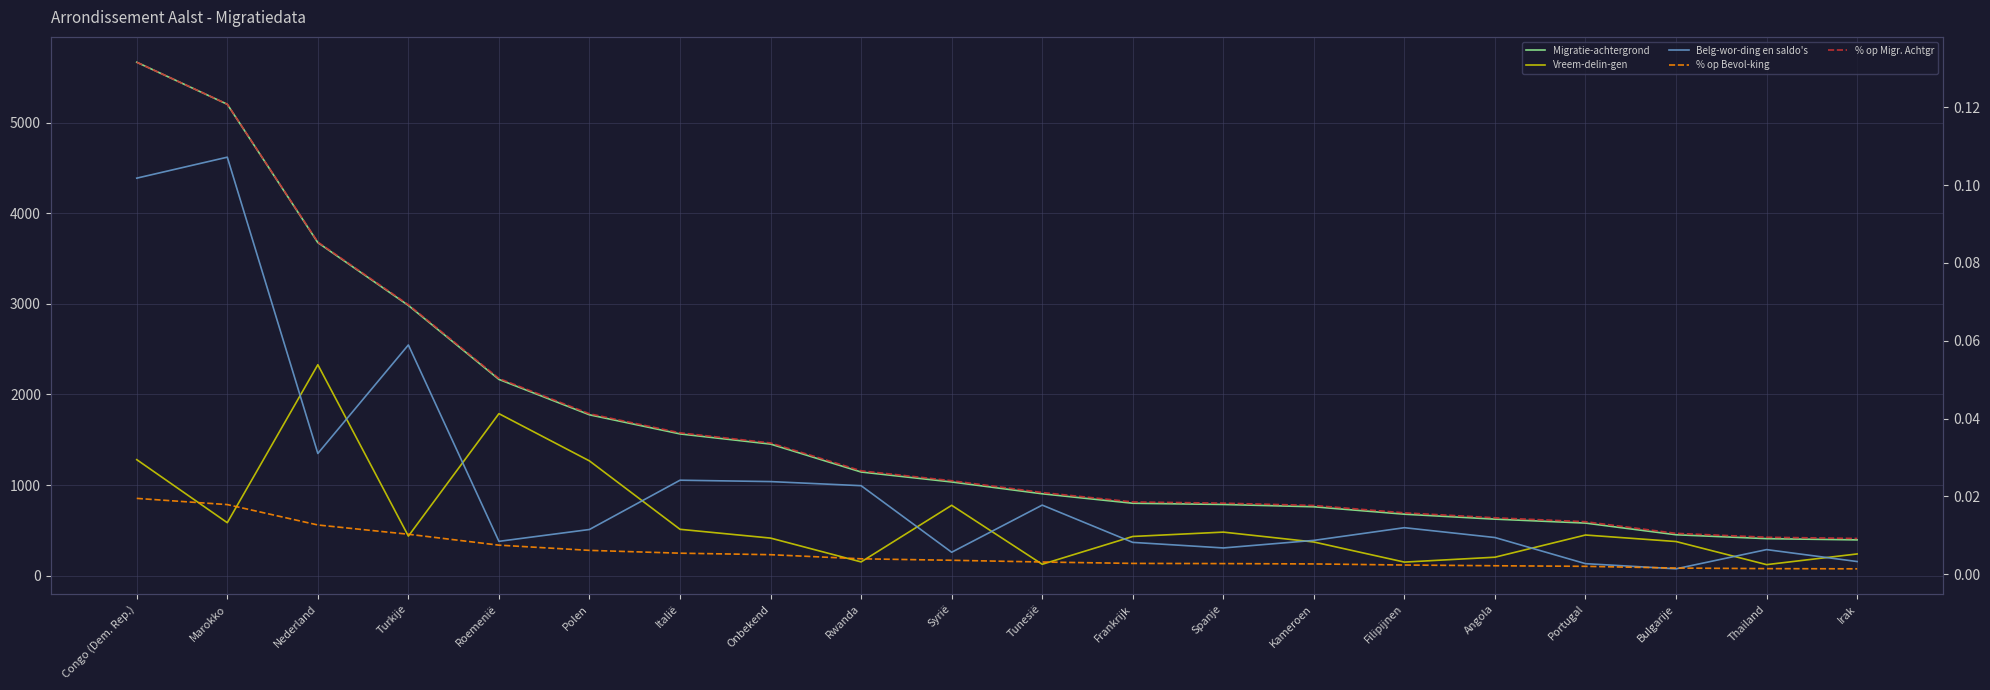

Where does the Vreem-delin-gen series first go above 436?

Congo (Dem. Rep.)